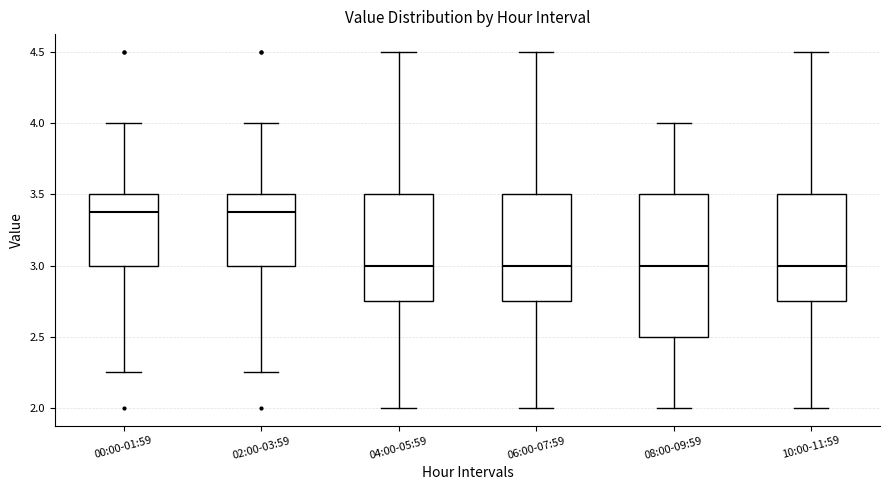

Reading left to right, read every box against the y-axis: the position of its median line, the range the box covers, and the ends of its whiskers. The values are not printed on the chart, so give them approximately, as read against the axis.

00:00-01:59: median 3.40, box 3.00 to 3.50, whiskers 2.25 to 4.00
02:00-03:59: median 3.40, box 3.00 to 3.50, whiskers 2.25 to 4.00
04:00-05:59: median 3.00, box 2.75 to 3.50, whiskers 2.00 to 4.50
06:00-07:59: median 3.00, box 2.75 to 3.50, whiskers 2.00 to 4.50
08:00-09:59: median 3.00, box 2.50 to 3.50, whiskers 2.00 to 4.00
10:00-11:59: median 3.00, box 2.75 to 3.50, whiskers 2.00 to 4.50